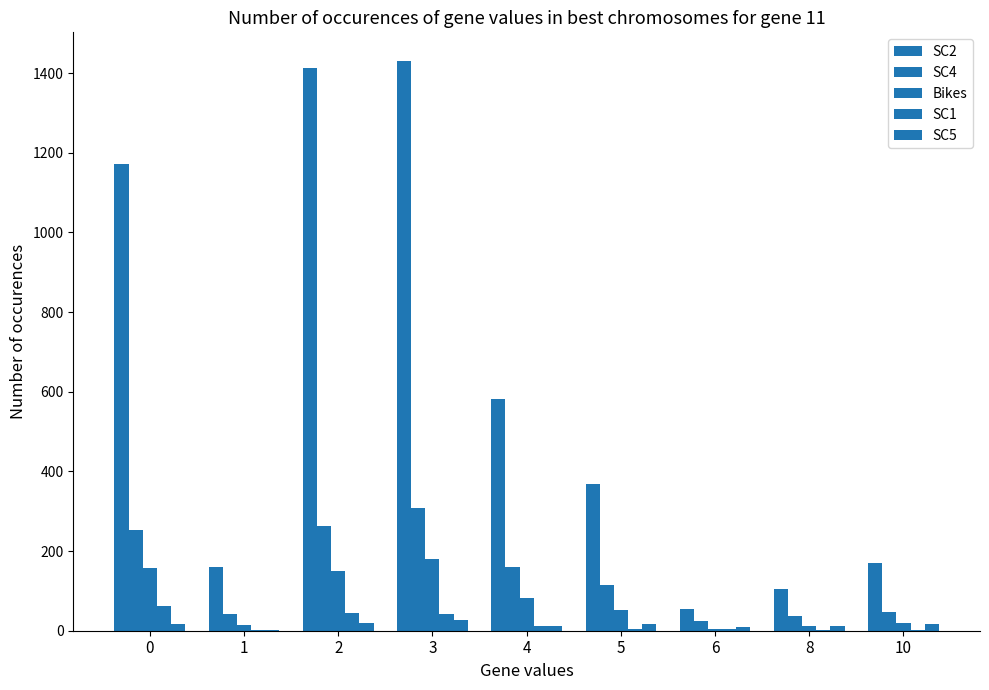

Which category has the highest value across all series?

3